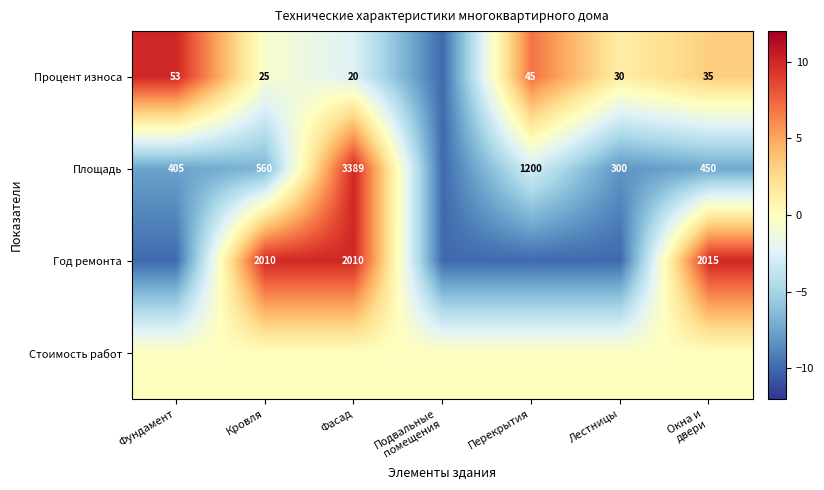

What is the difference between the Процент износа values at Лестницы and Фундамент?

23